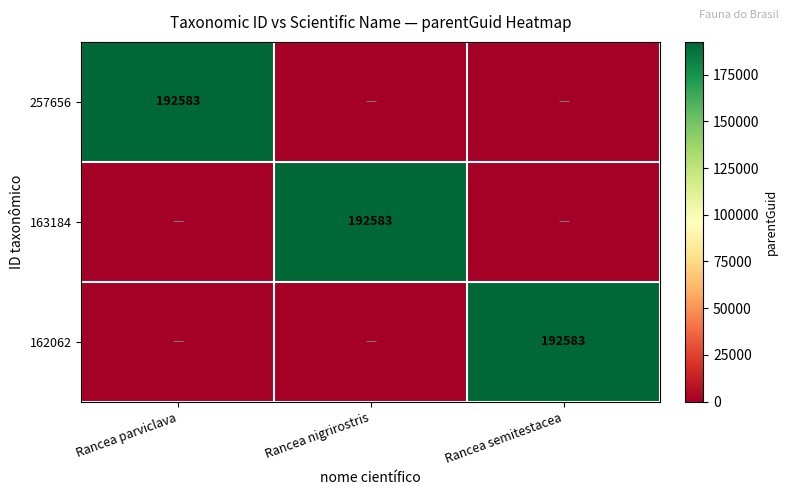

True or false: 257656 has a value of 192583 at Rancea parviclava.

True